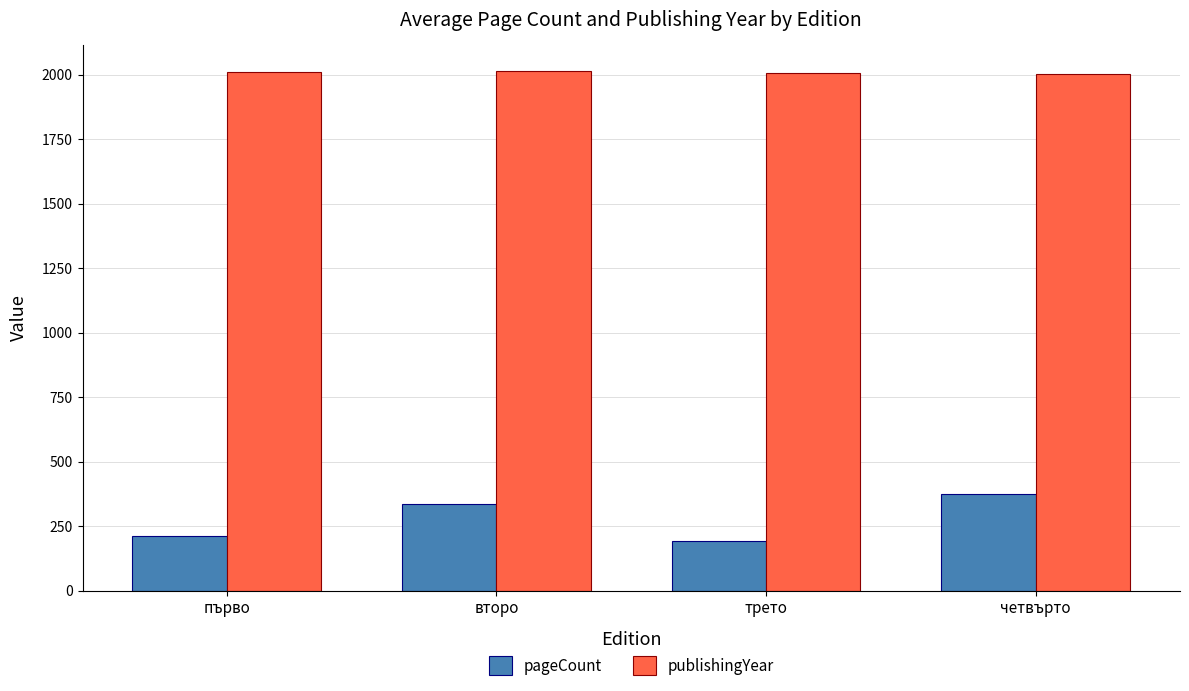

List the series in order of their peak value, highest first.

publishingYear, pageCount